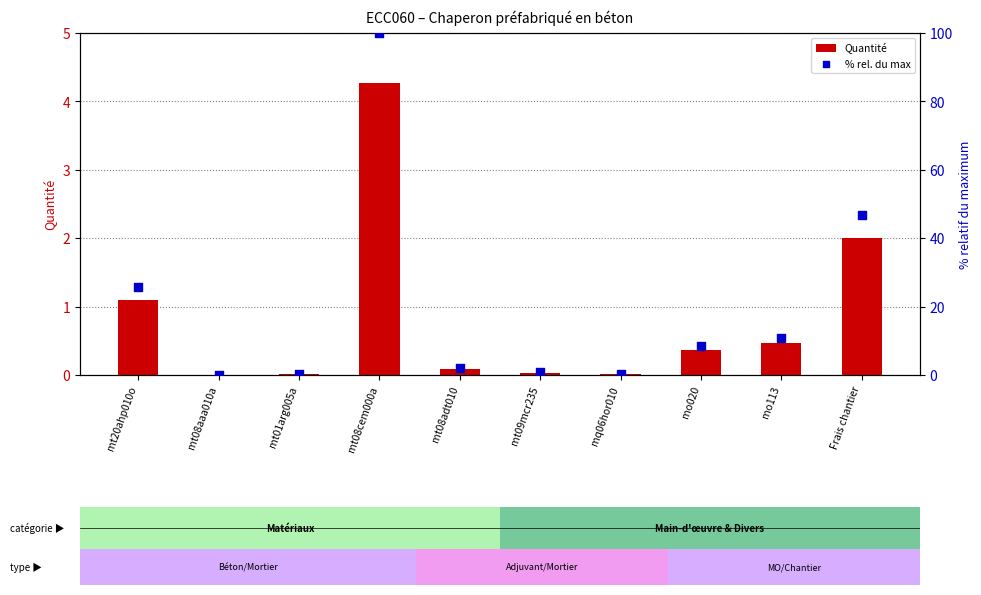

What are all the series names shown in the legend?

Quantité, % rel. du max